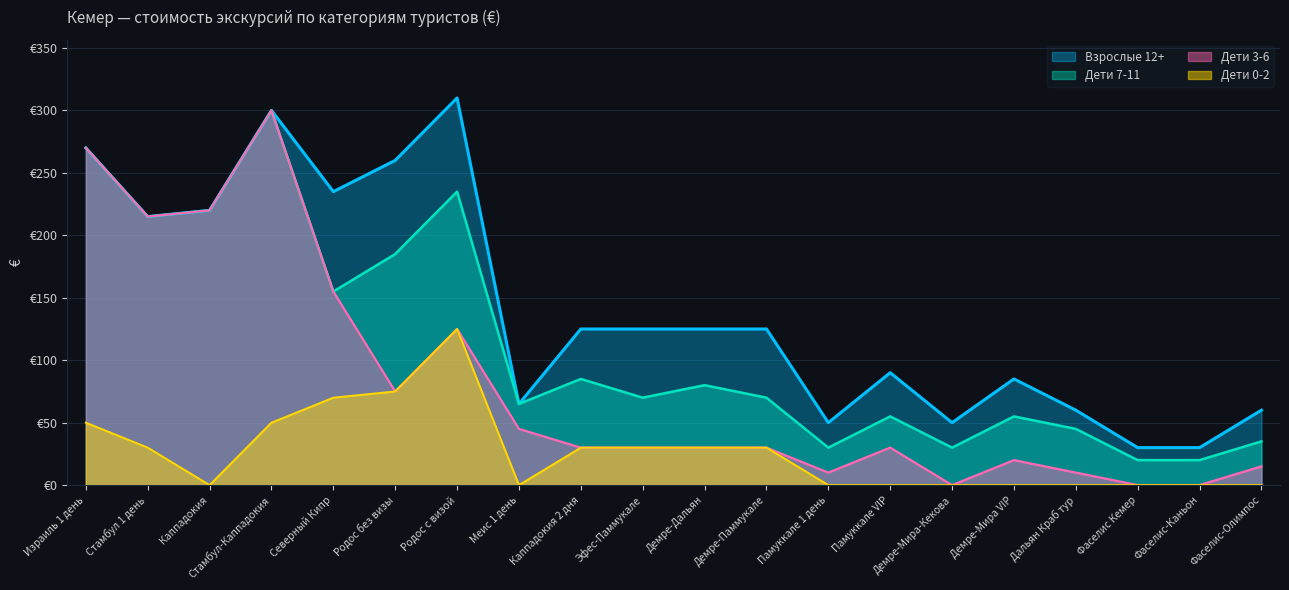

At which label does Взрослые 12+ first exceed 125?

Израиль 1 день